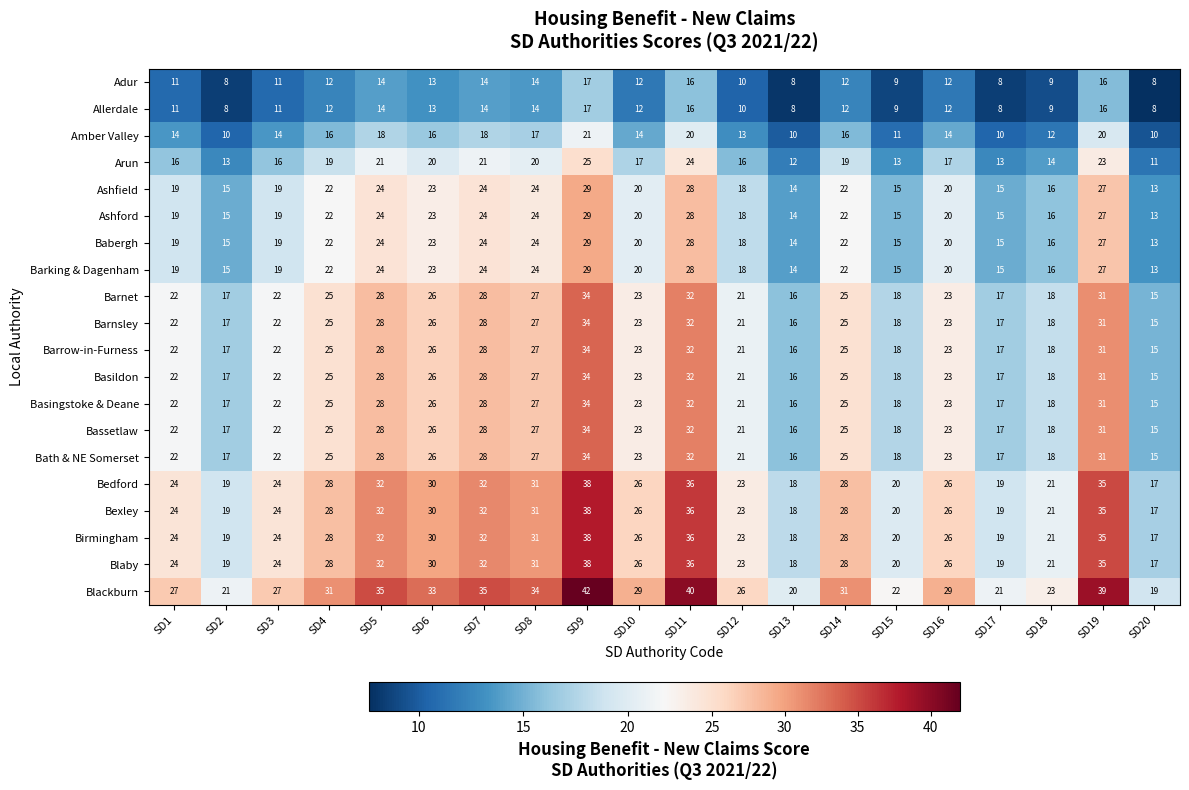

At how many categories does at least one series exceed 41?

1